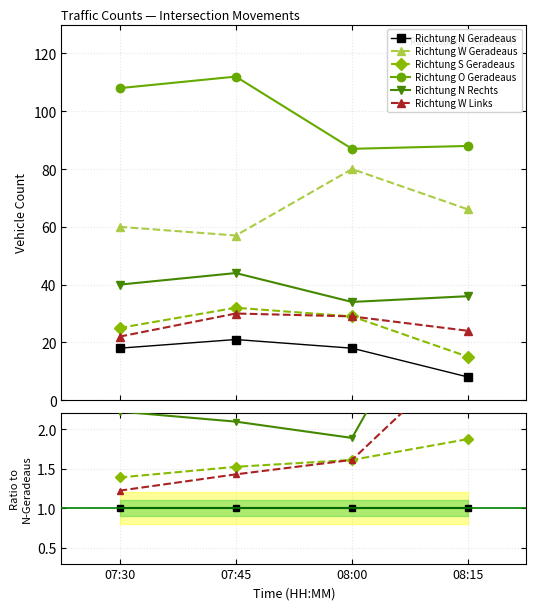

True or false: Richtung W Links and Richtung O Geradeaus intersect in this chart.

False